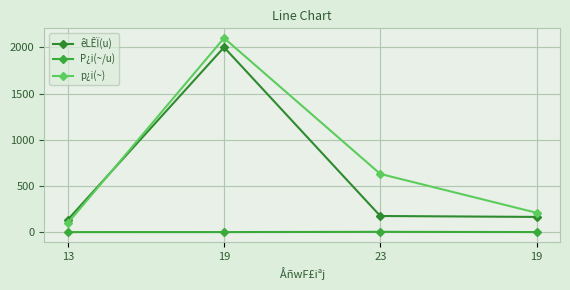

Where does the p¿i(~) series first go above 630?

19